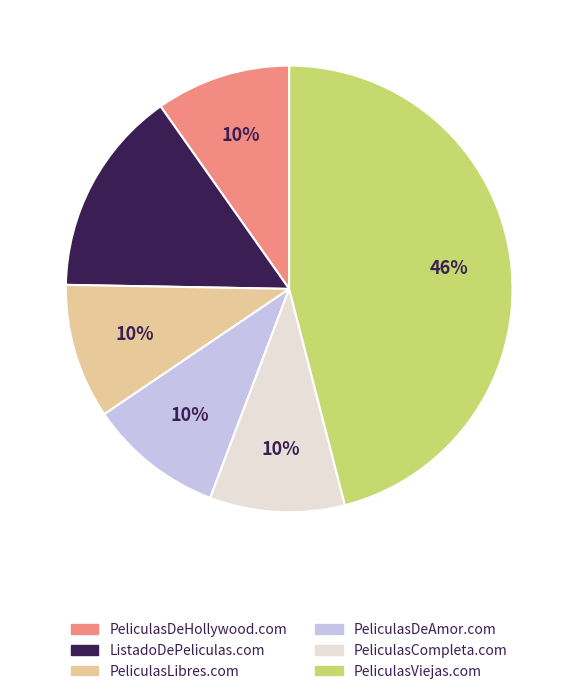

What is the ratio of the value at PeliculasLibres.com to the value at PeliculasDeHollywood.com?

1.0